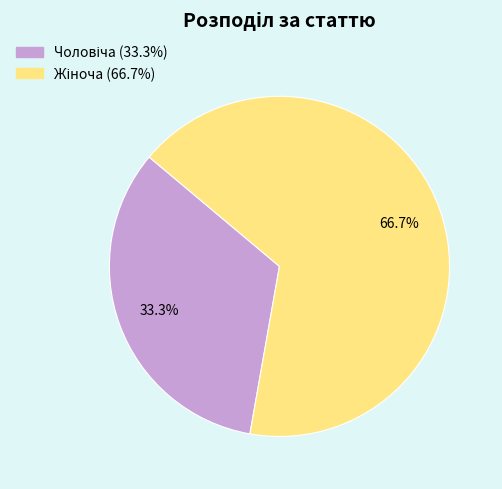

How many segments does this pie chart have?

2